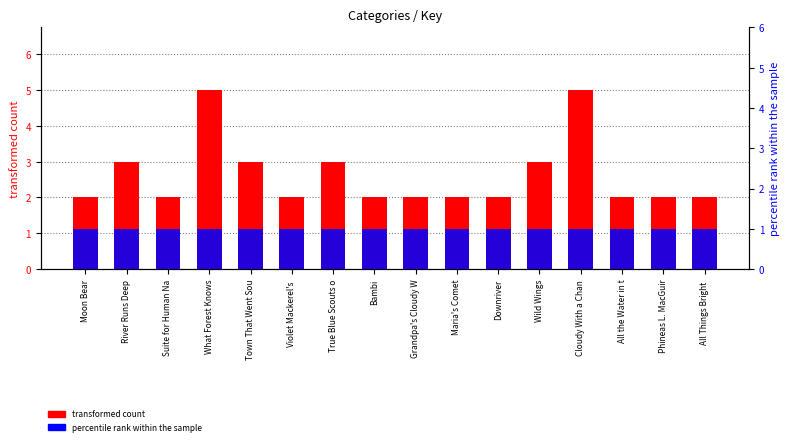

What is the sum of the percentile rank within the sample values at What Forest Knows and True Blue Scouts o?

2